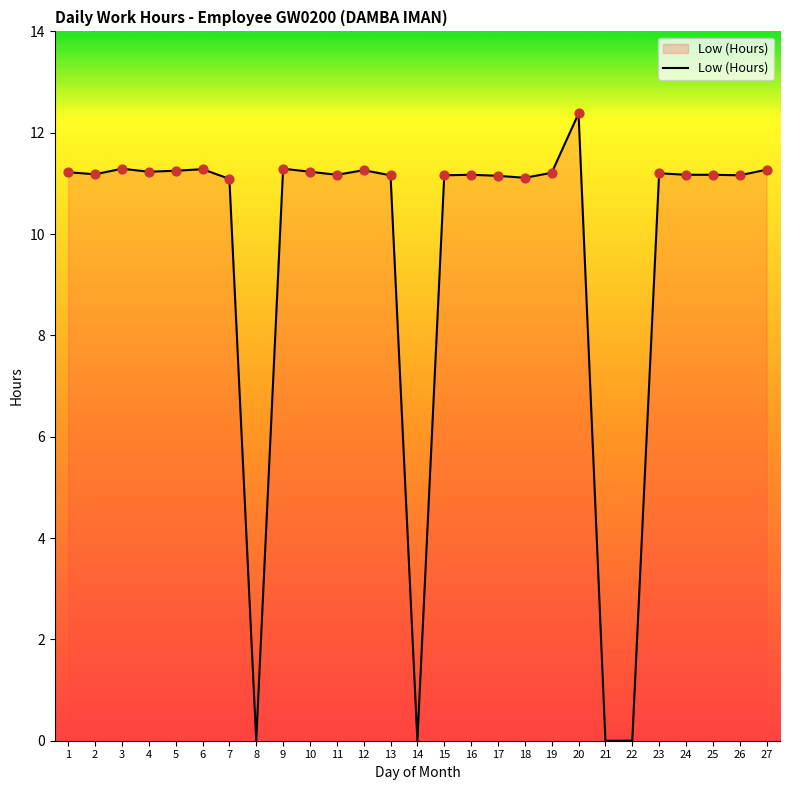

What is the change in value from 23 to 27?

+0.1